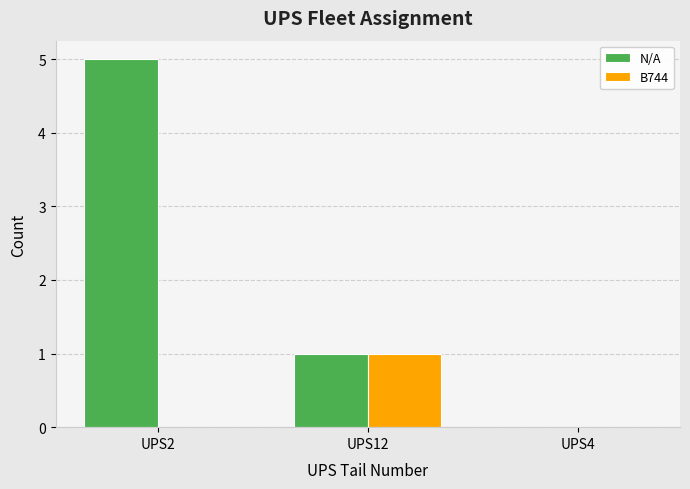

What is the sum of the B744 values at UPS4 and UPS12?

1